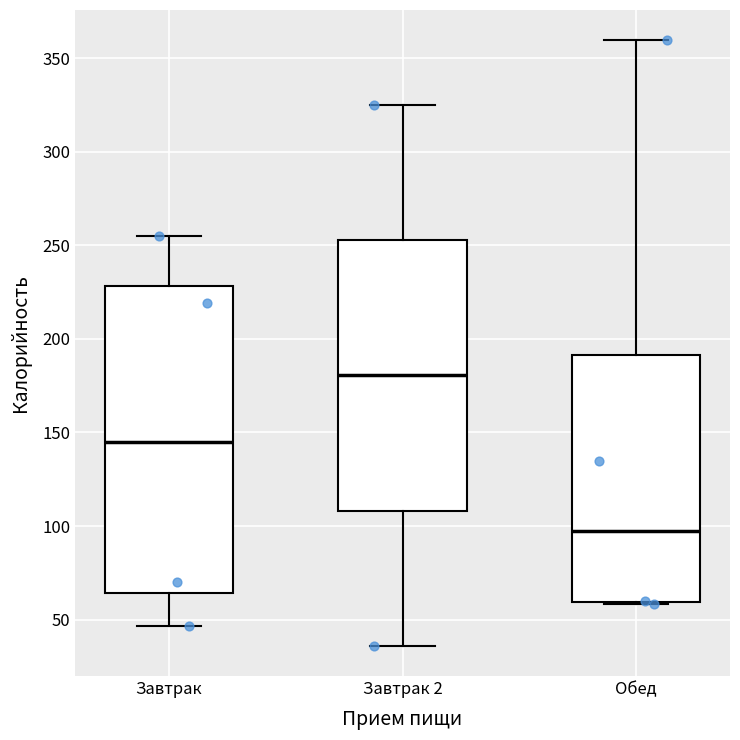

Comparing the boxes themselves (not the whiskers), which one is the tallest?

Завтрак